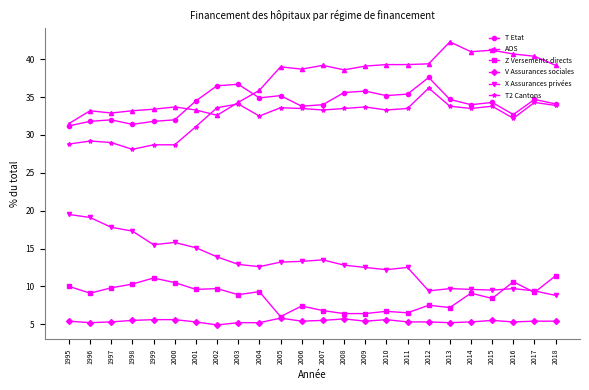

Is this an area chart (filled region under the line)?

No